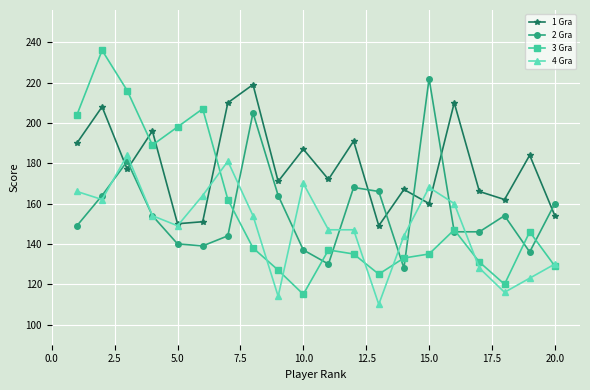

After their last crossing, which series has the higher values: 2 Gra or 1 Gra?

2 Gra